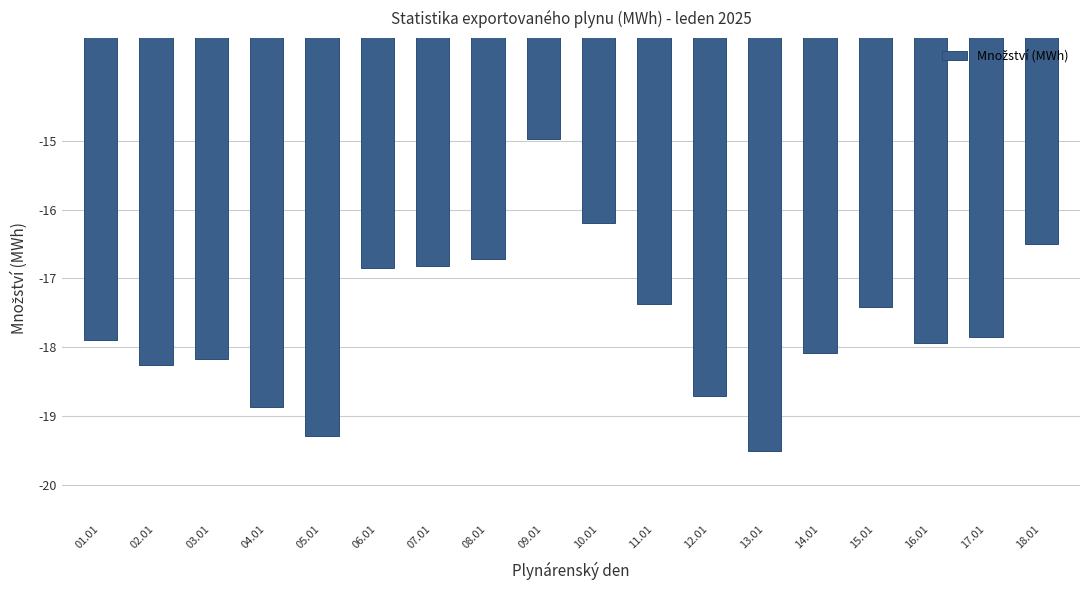

Reading left to right, extract all data points from this chart.

01.01=-17.9	02.01=-18.3	03.01=-18.2	04.01=-18.9	05.01=-19.3	06.01=-16.8	07.01=-16.8	08.01=-16.7	09.01=-15.0	10.01=-16.2	11.01=-17.4	12.01=-18.7	13.01=-19.5	14.01=-18.1	15.01=-17.4	16.01=-17.9	17.01=-17.9	18.01=-16.5